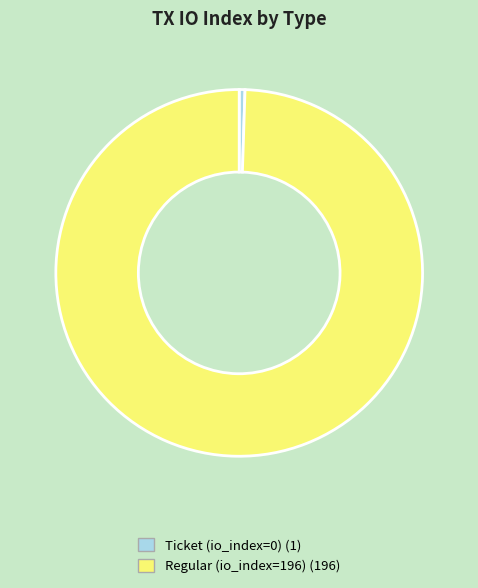

Rank the categories by value from highest to lowest.

Regular (io_index=196), Ticket (io_index=0)